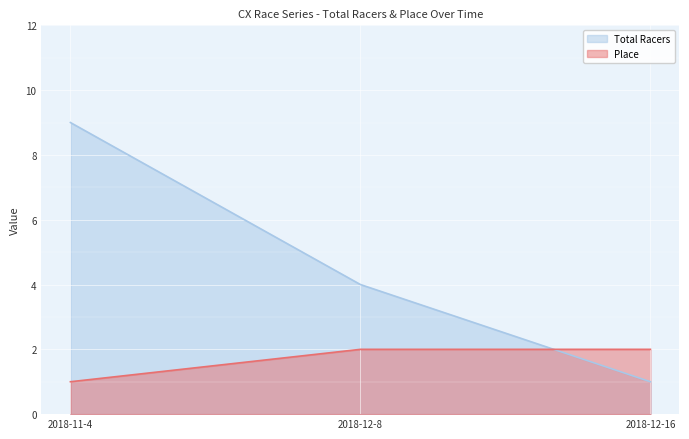

How many categories are shown in the chart?

3